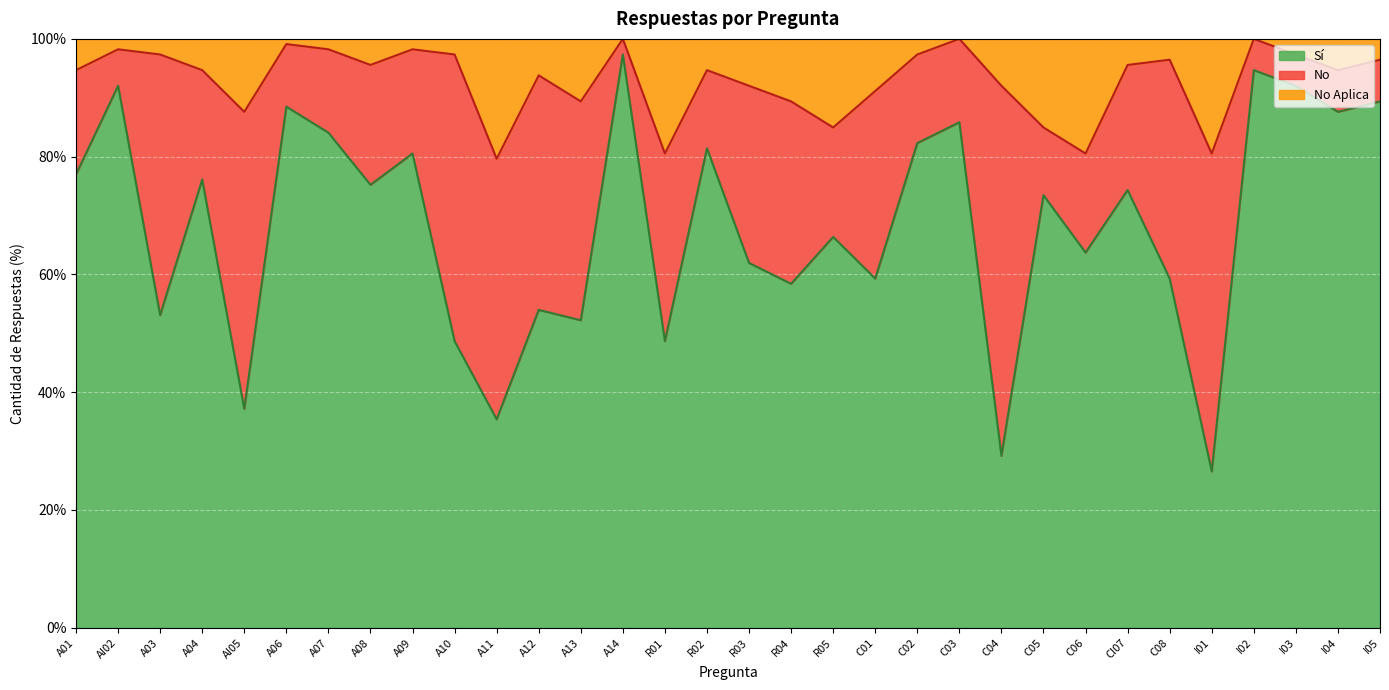

How many categories are shown in the chart?

32